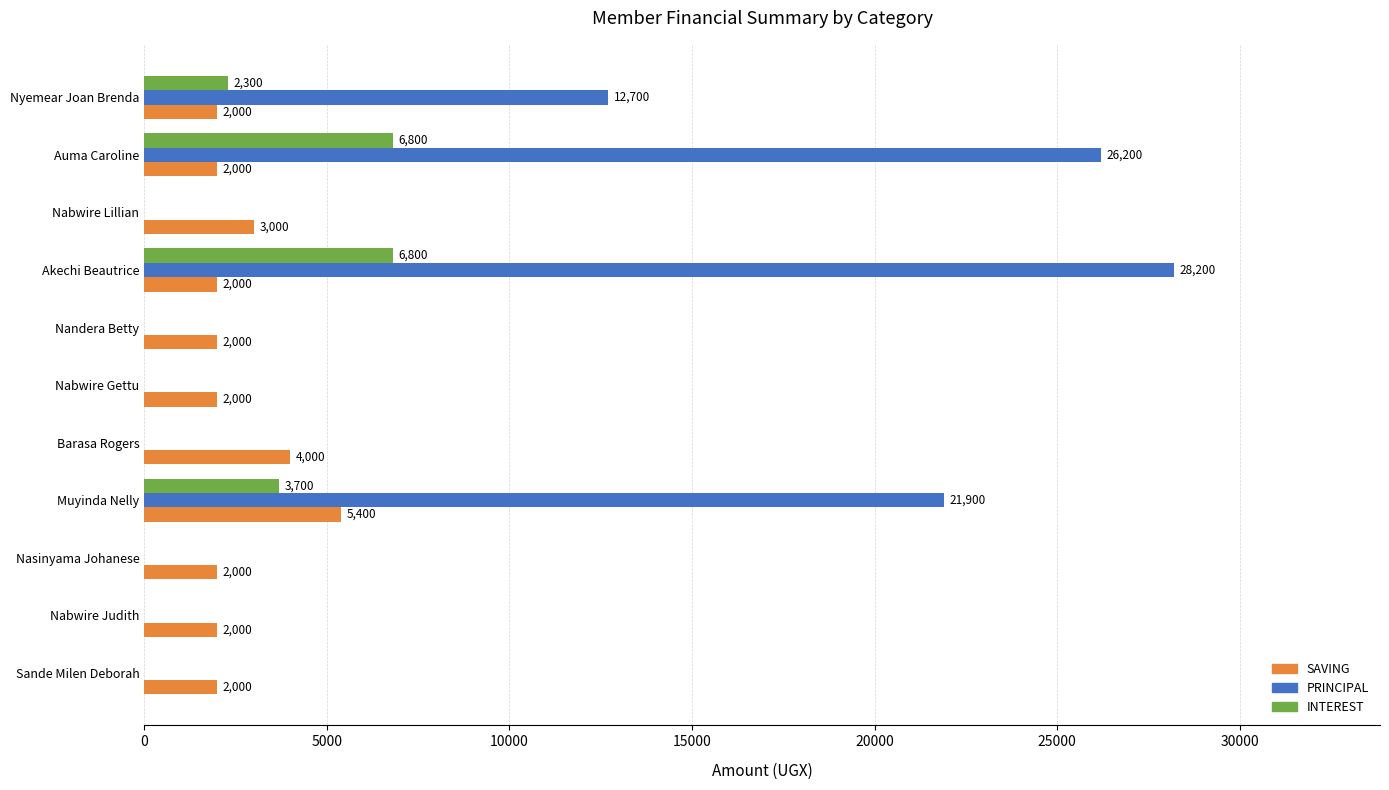

The value of SAVING at Sande Milen Deborah is 905. True or false?

False